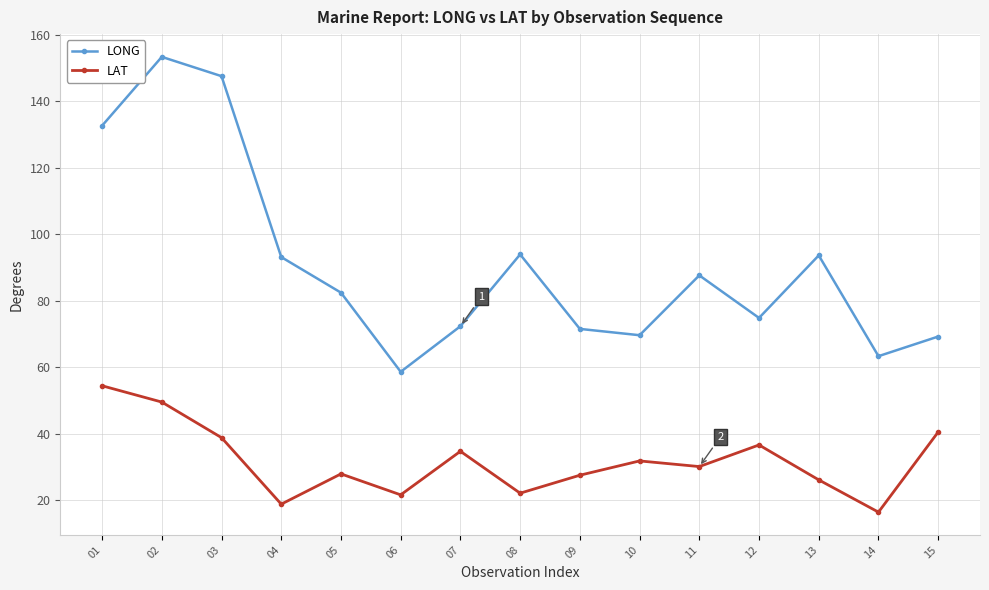

Rank the series at 07 from highest to lowest value.

LONG, LAT